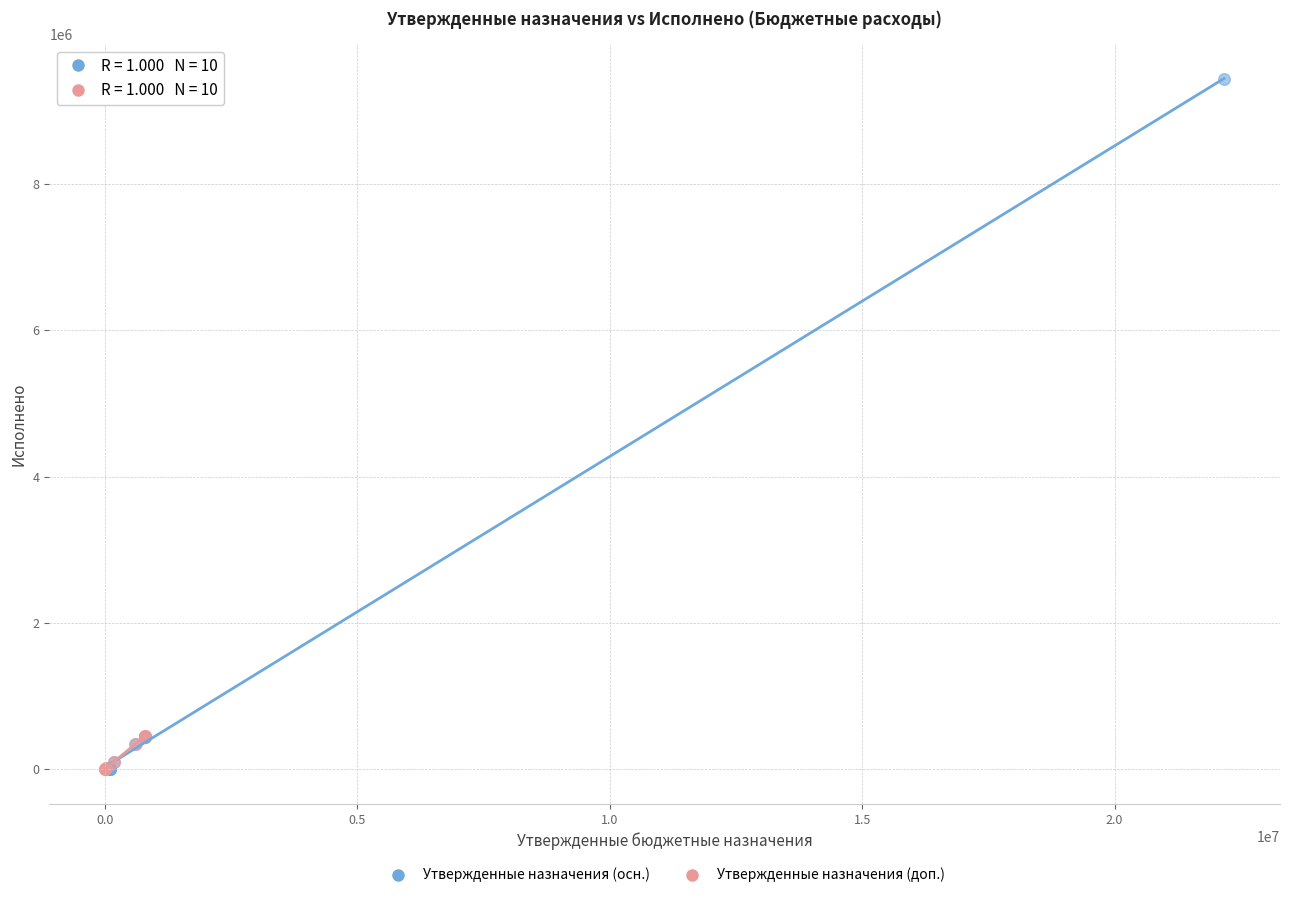

Which series has the largest Y range (max minus min)?

Утвержденные назначения (осн.)